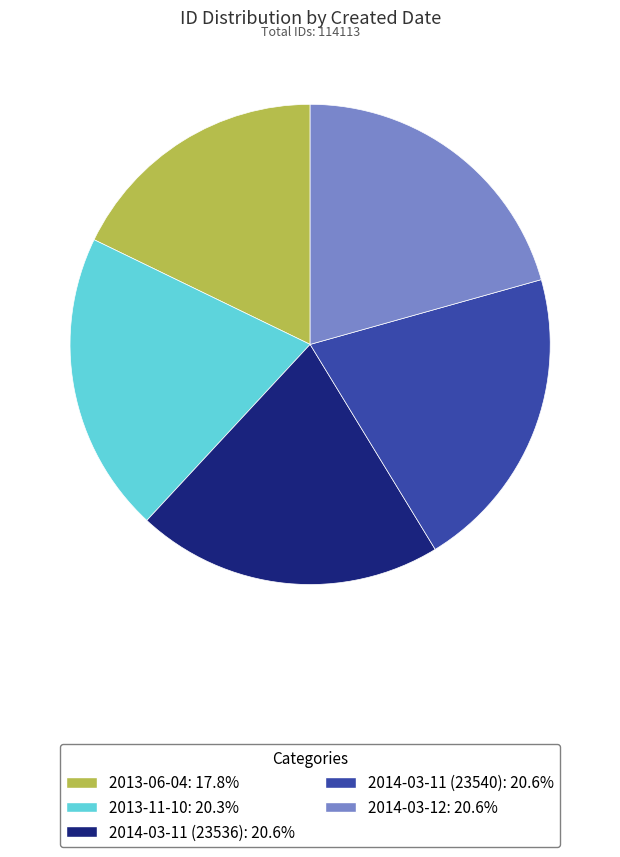

Between 2014-03-11 (23540) and 2013-06-04, which is larger?

2014-03-11 (23540)